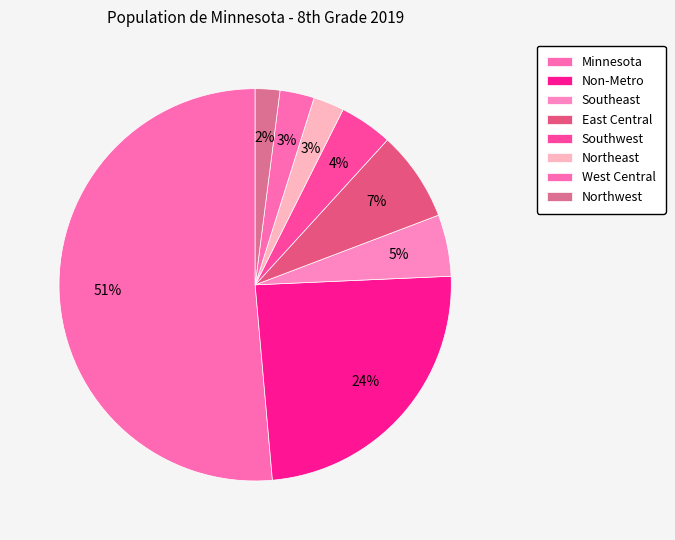

To the nearest percent, what portion does Non-Metro represent?

24%